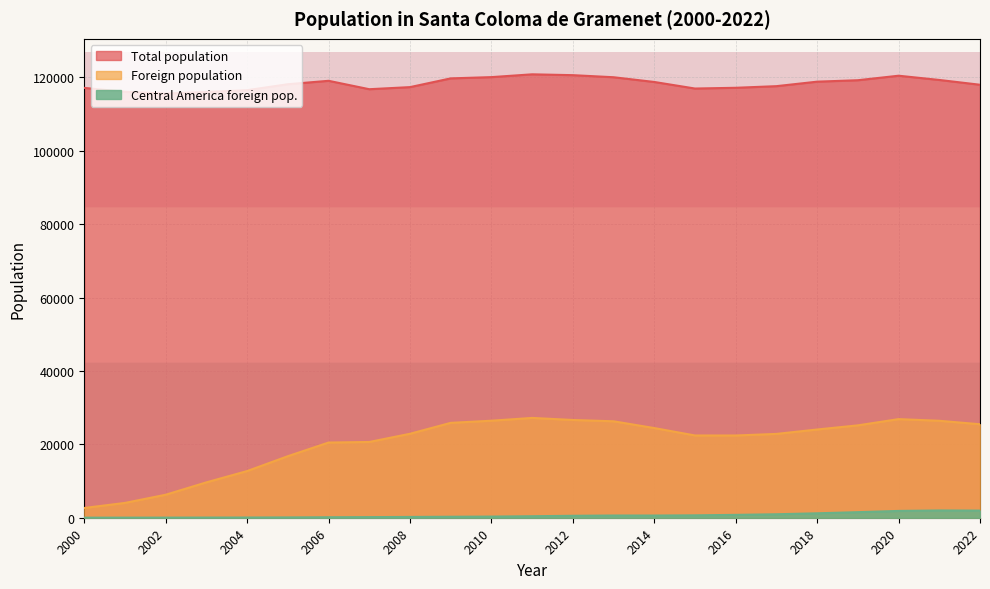

Reading right to left, extract all data points from this chart.

Total population: 117981	119289	120443	119215	118821	117597	117153	116950	118738	120029	120593	120824	120060	119717	117336	116765	119056	118129	116503	116012	115568	116064	117127
Foreign population: 25470	26419	26869	25170	24042	22840	22407	22415	24434	26278	26635	27196	26436	25853	22876	20643	20487	16769	12720	9641	6269	4038	2658
Central America foreign pop.: 1942	1979	1855	1516	1208	947	781	652	599	604	532	408	312	269	217	166	131	85	56	45	30	25	16